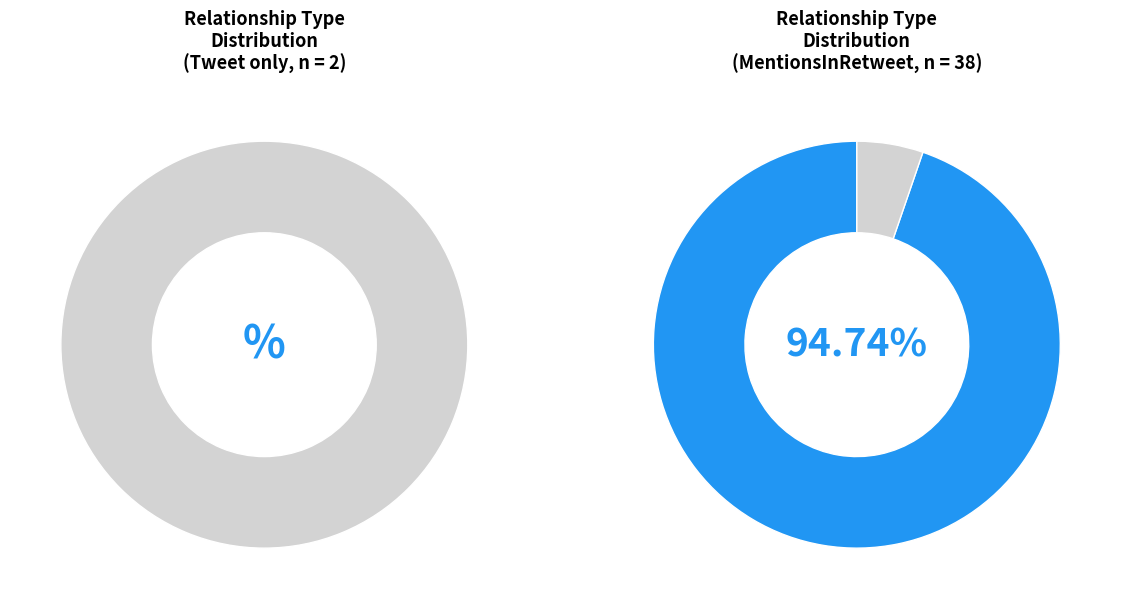

Is the sum of Tweet and MentionsInRetweet greater than half?

Yes